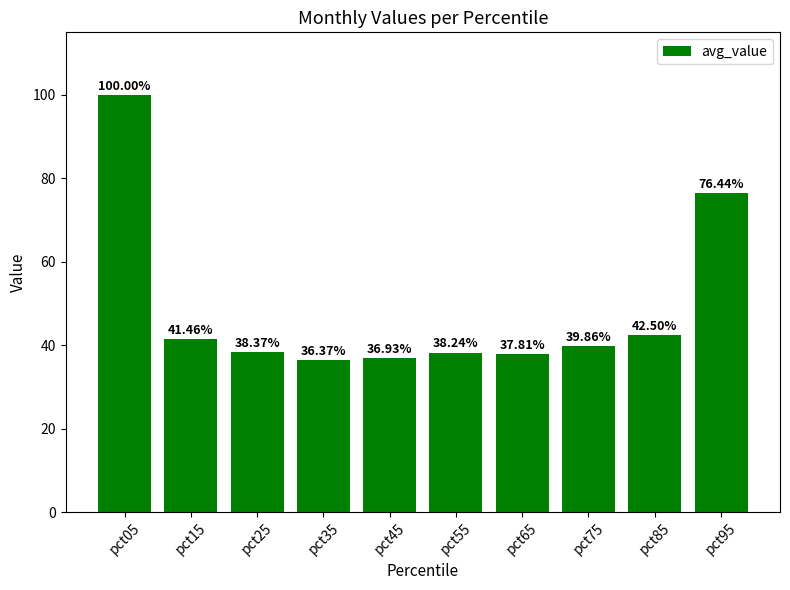

Reading left to right, list all the values displayed in this chart.

100.0	41.5	38.4	36.4	36.9	38.2	37.8	39.9	42.5	76.4